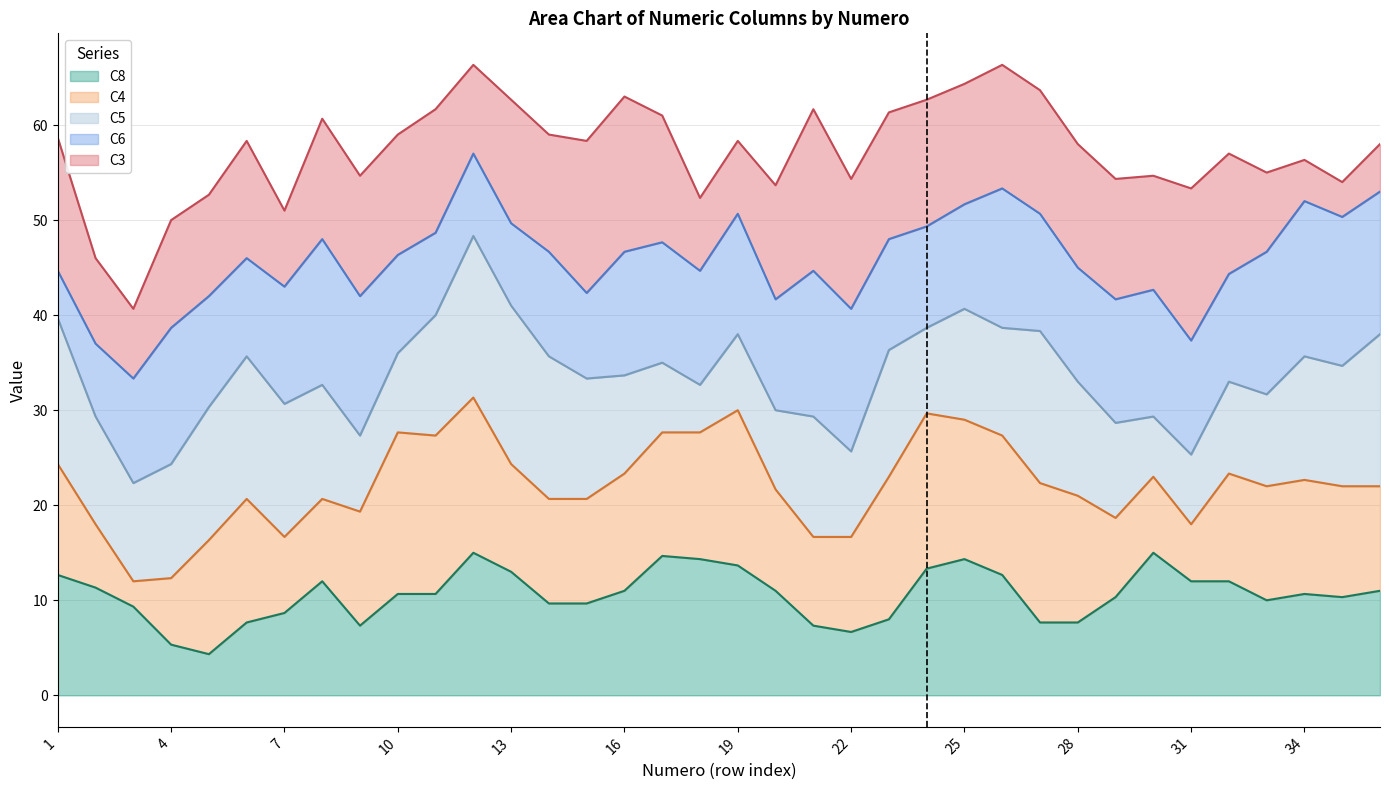

What is the lowest value of the C8 series?

4.3